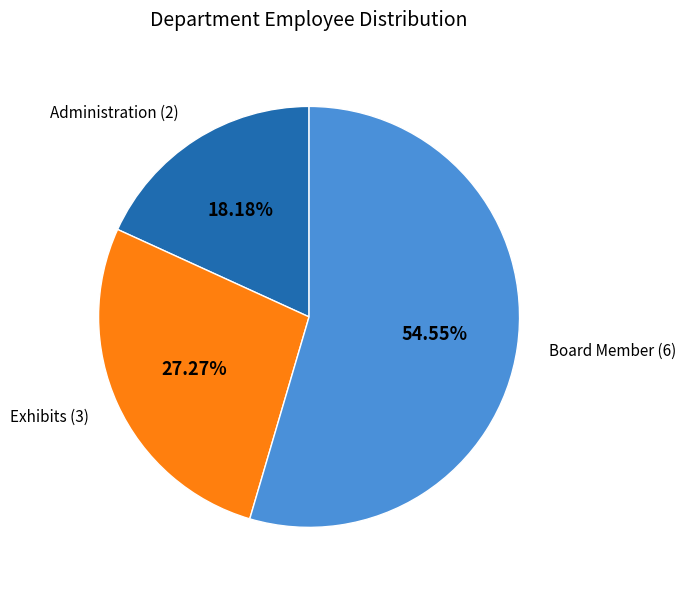

Combined, do Exhibits and Board Member account for over 50%?

Yes